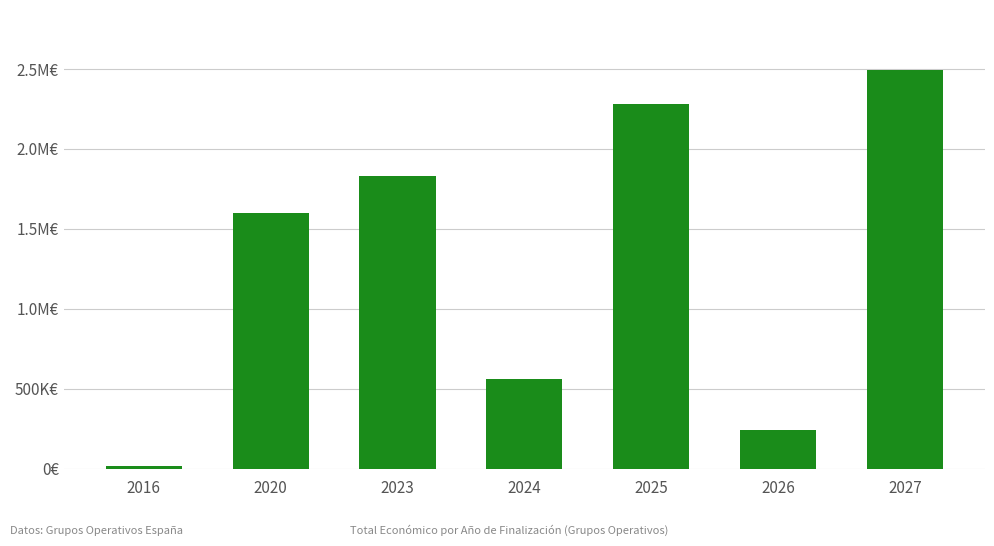

Does the chart contain any negative values?

No